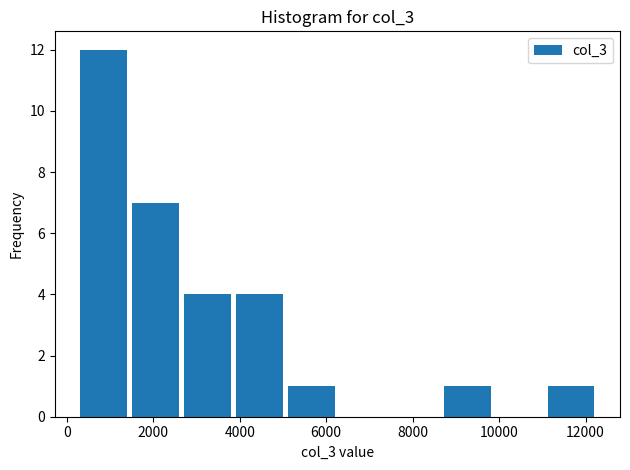

How tall is the bar that spans 4000 to 5200 on the x-axis? Neither the bar edges nor the heights are printed on the chart, so give them approximately, as read against the axes.

4